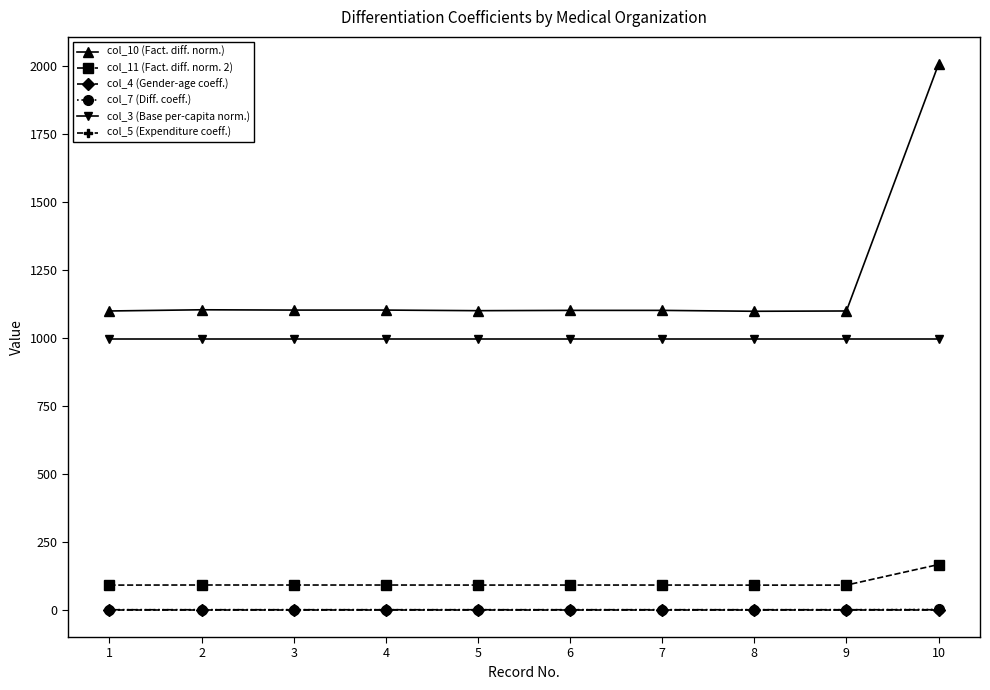

What is the total value across all series at 9?

2190.0